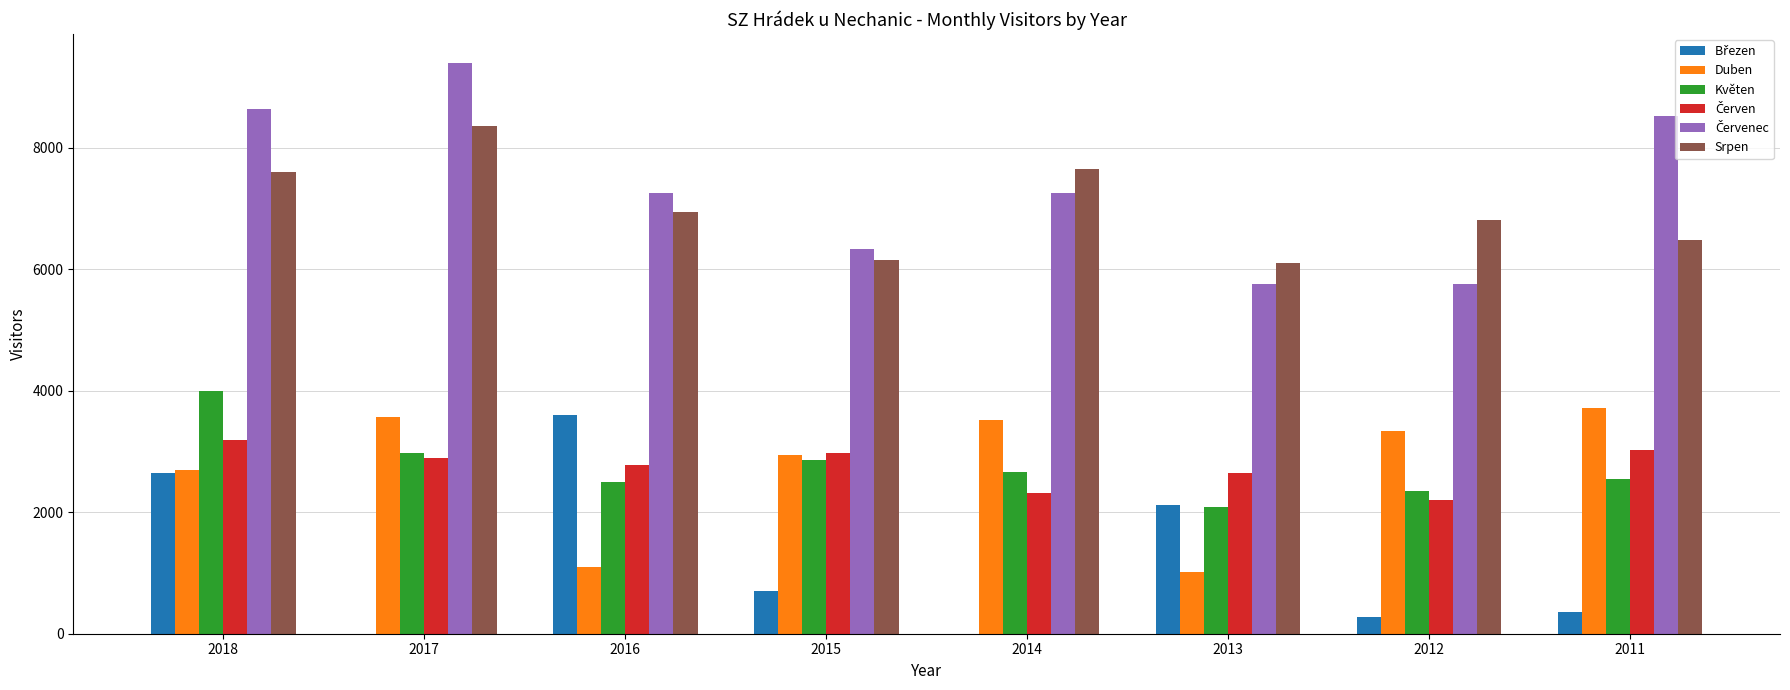

At which category is the sum across all series the highest?

2018